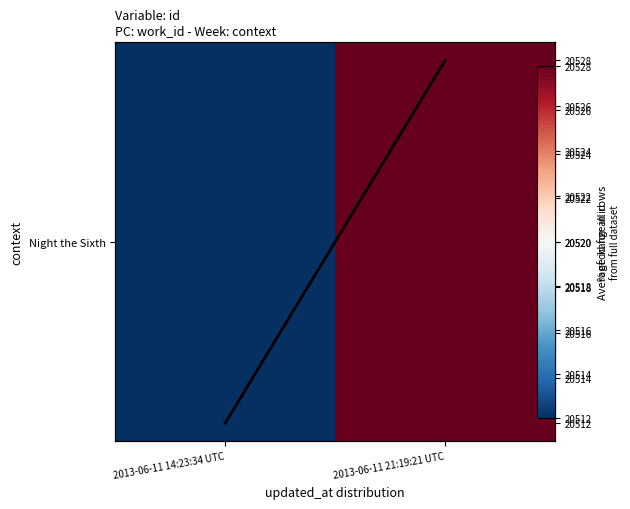

Which series has the largest total across all categories?

Night the Sixth